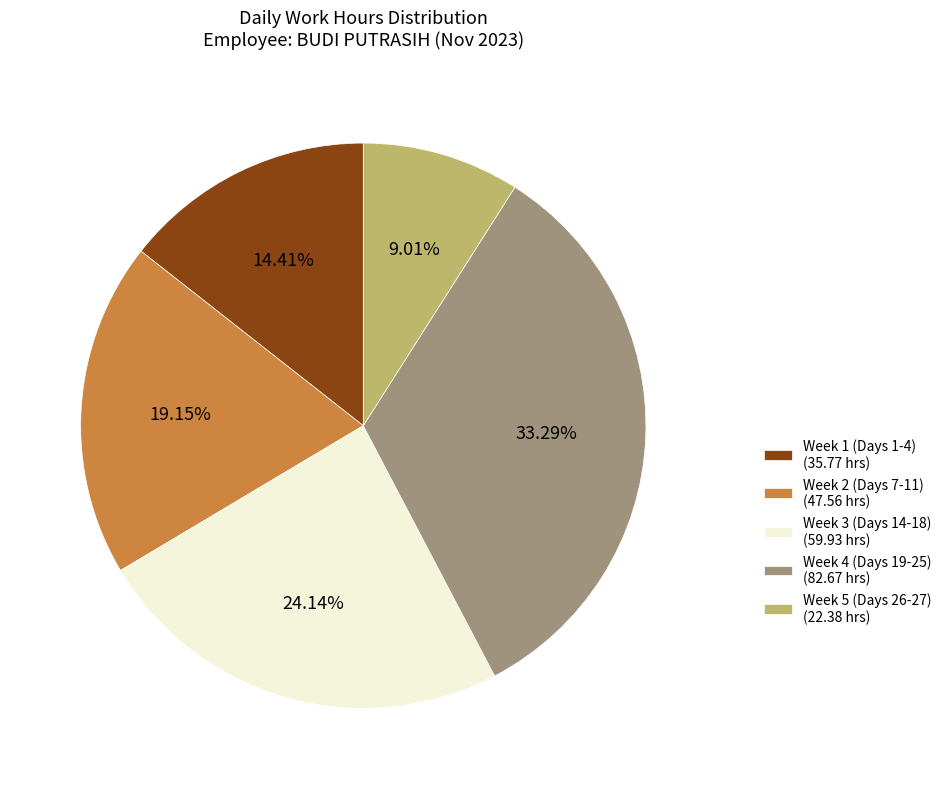

How many slices are in this pie chart?

5